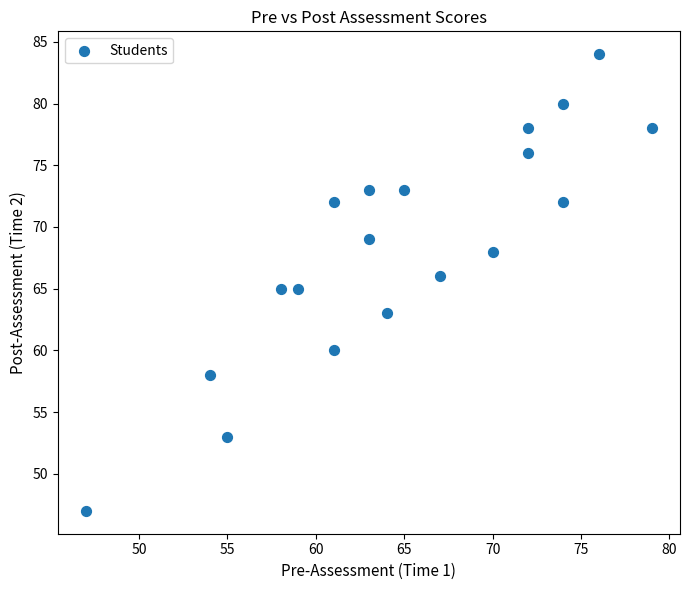

What is the range of X values (max minus min)?

32